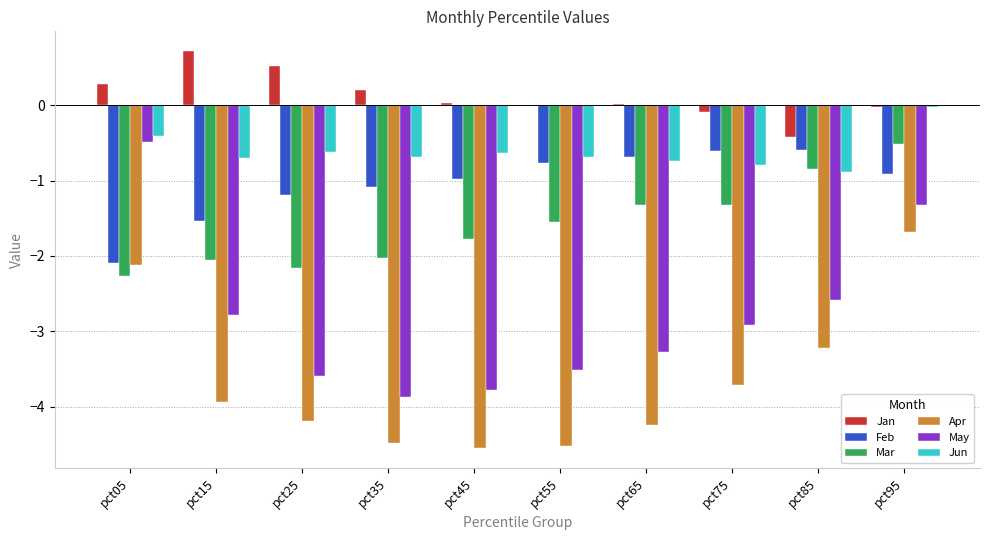

What is the difference between the Jun values at pct85 and pct05?

0.5